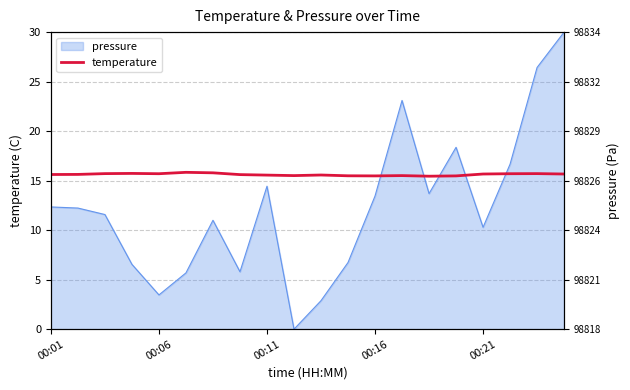

What is the label of the 2nd point from the left?

00:06